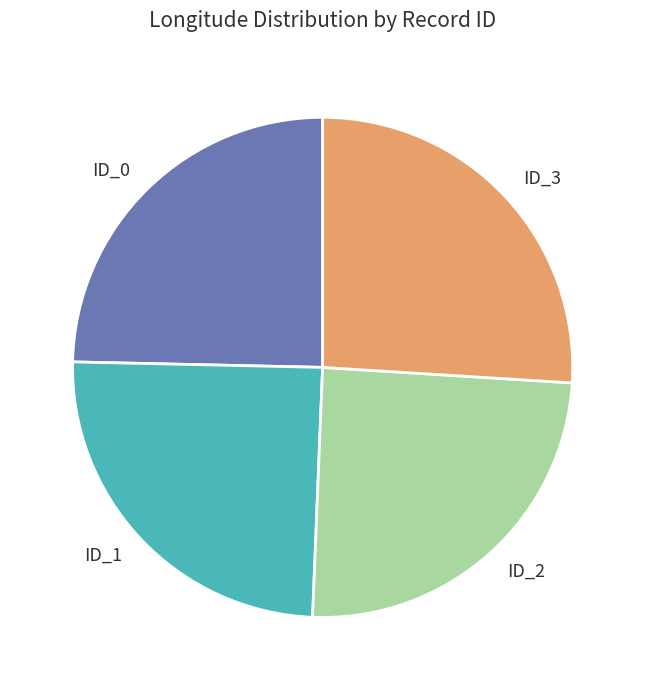

Is there a majority slice in this chart?

No